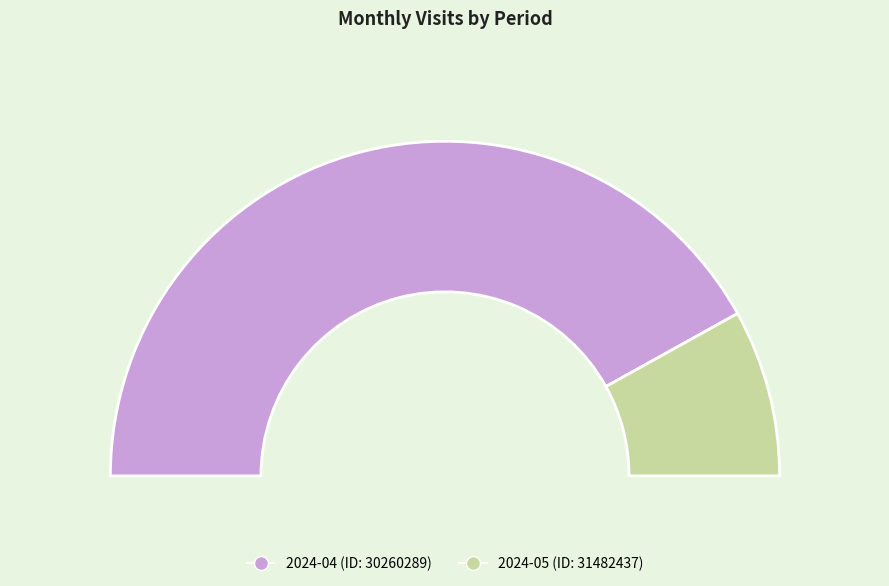

To the nearest percent, what portion does 2024-04 (ID: 30260289) represent?

84%